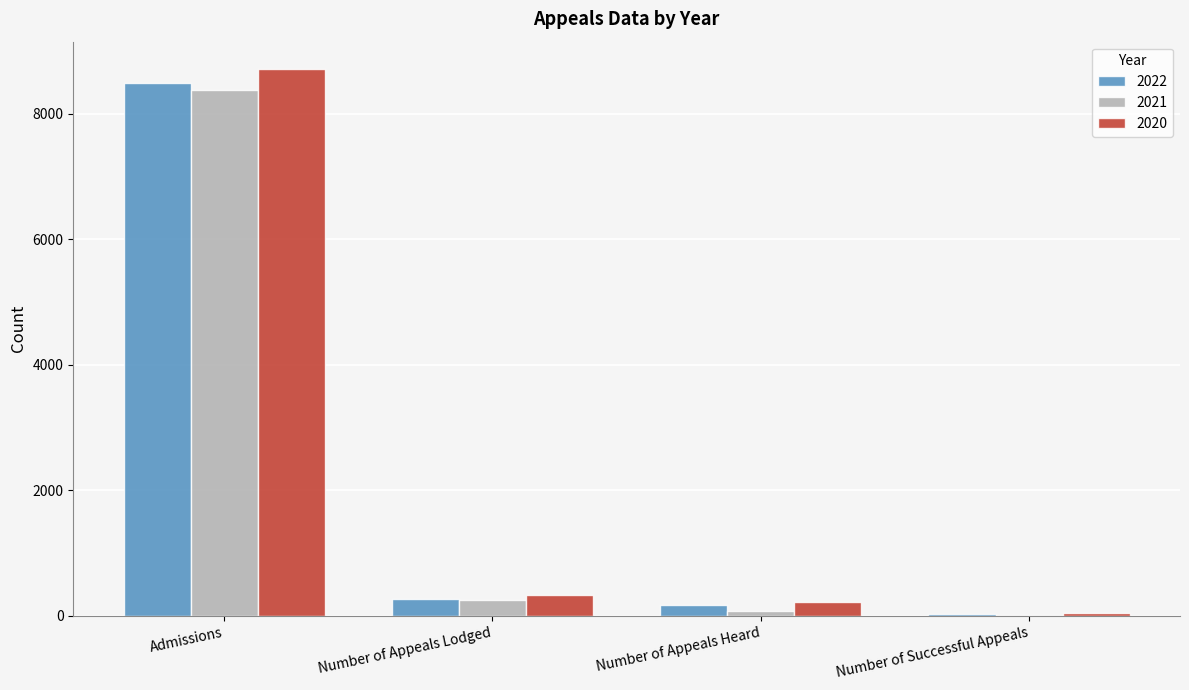

At which category is the sum across all series the highest?

Admissions